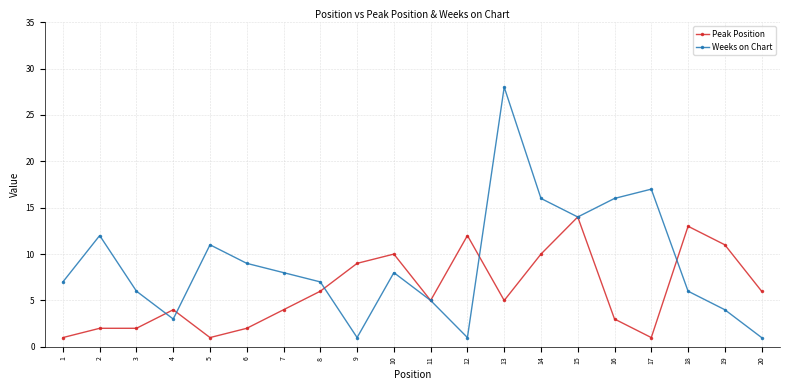

Is it true that Peak Position equals 10 at 8?

False